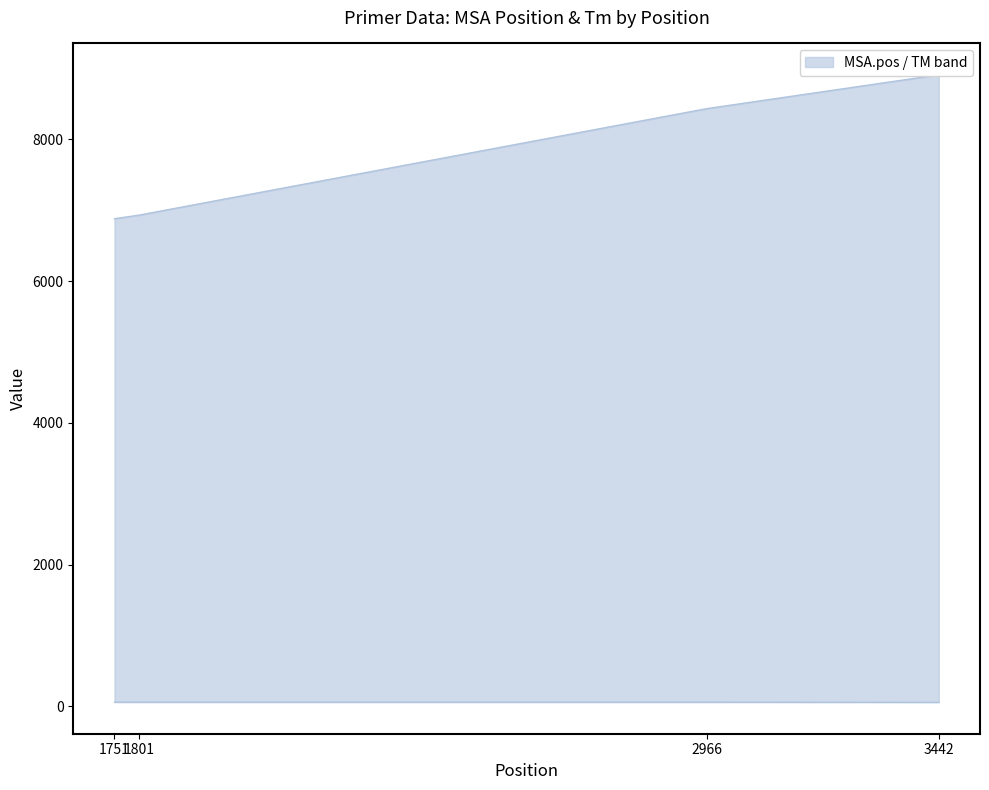

Rank the categories by PRIMER_RIGHT_0_TM value from lowest to highest.

3442, 1801, 2966, 1751